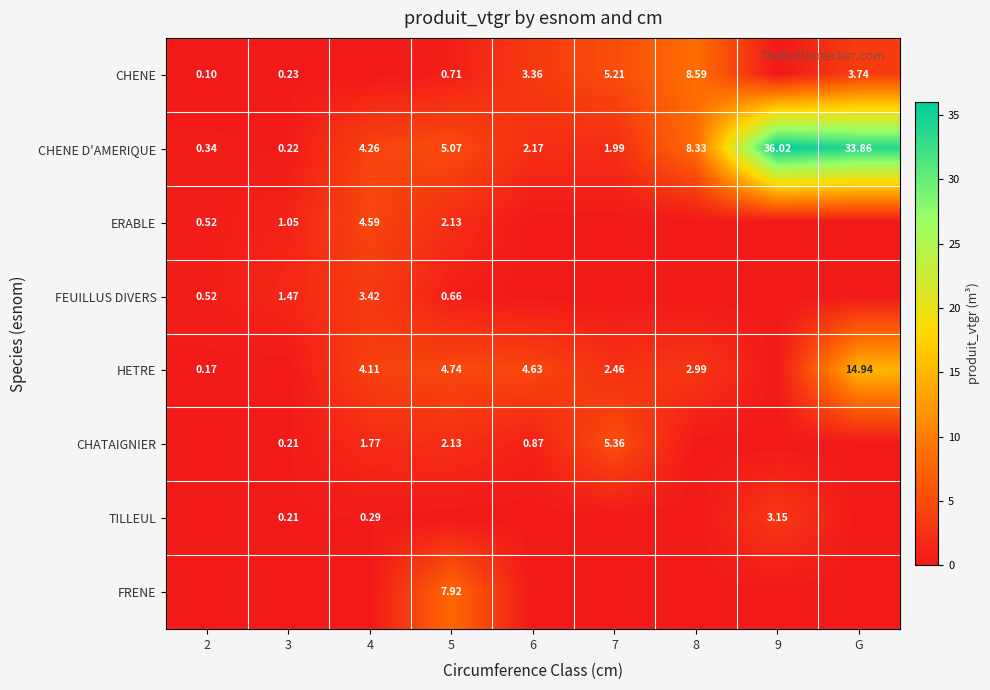

What is the maximum value for ERABLE?

4.6